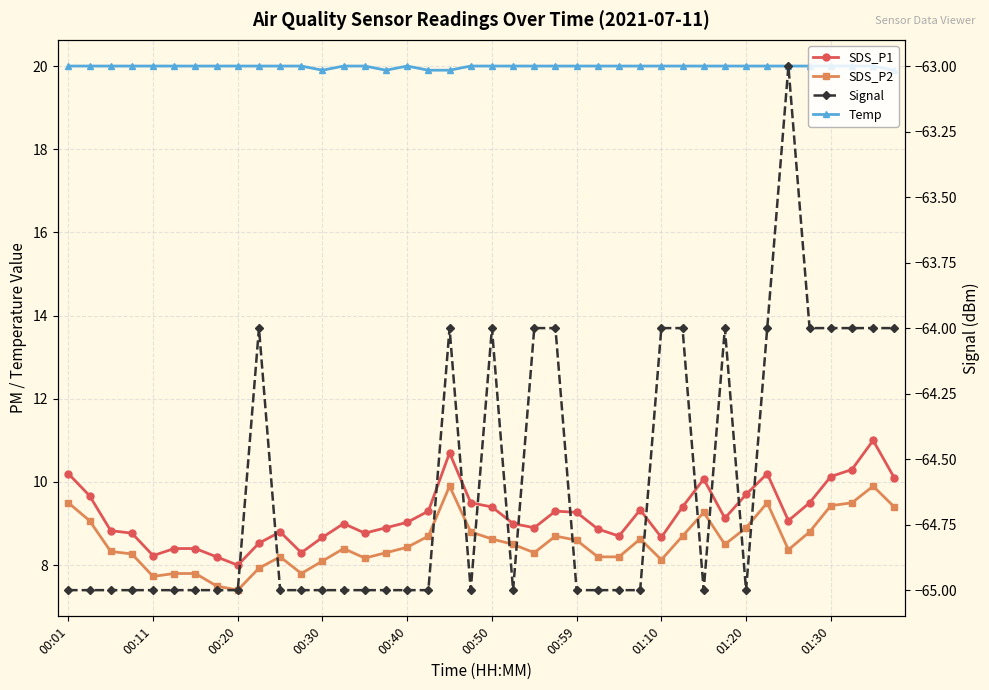

What is the difference between the maximum and second lowest values in the SDS_P1 series?

2.8